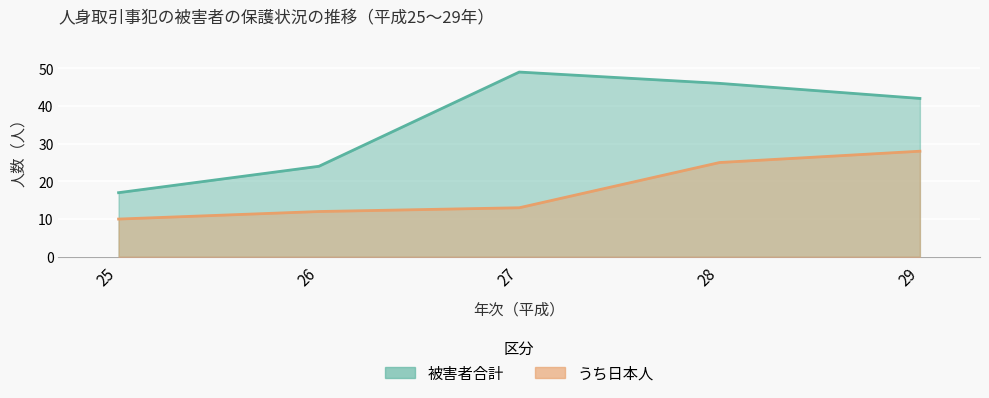

What is the total value across all series at 27?

62